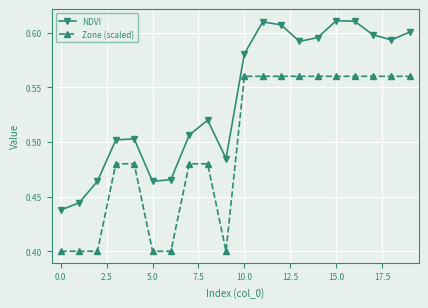

List the series in order of their peak value, lowest first.

Zone (scaled), NDVI